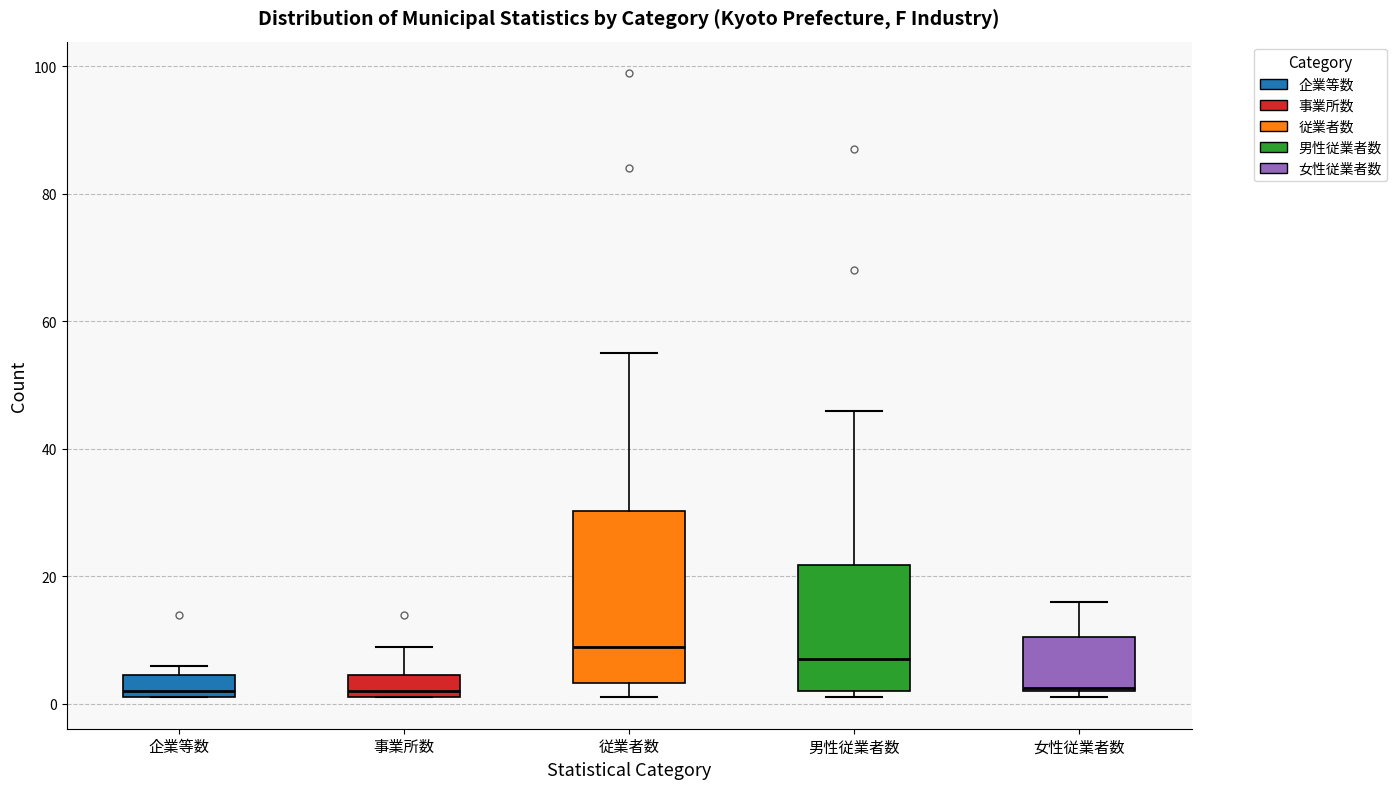

Reading left to right, read every box against the y-axis: the position of its median line, the range the box covers, and the ends of its whiskers. The values are not printed on the chart, so give them approximately, as read against the axis.

企業等数: median 2 (just above the box's lower edge), box 2 to 4, whiskers 2 to 6
事業所数: median 2 (just above the box's lower edge), box 2 to 4, whiskers 2 to 10
従業者数: median 10, box 4 to 30, whiskers 2 to 56
男性従業者数: median 8, box 2 to 22, whiskers 2 (just below the box's lower edge) to 46
女性従業者数: median 2, box 2 to 10, whiskers 2 (just below the box's lower edge) to 16